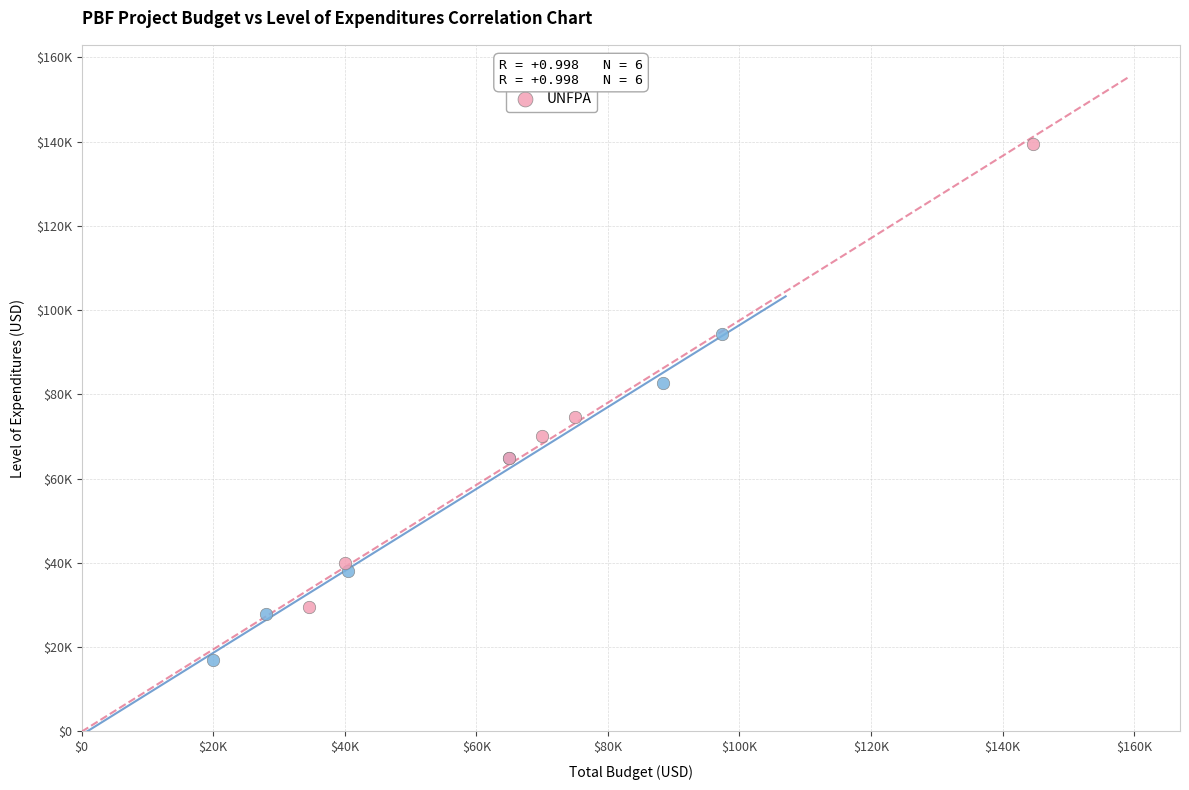

Which series contains the lowest Y value?

WFP